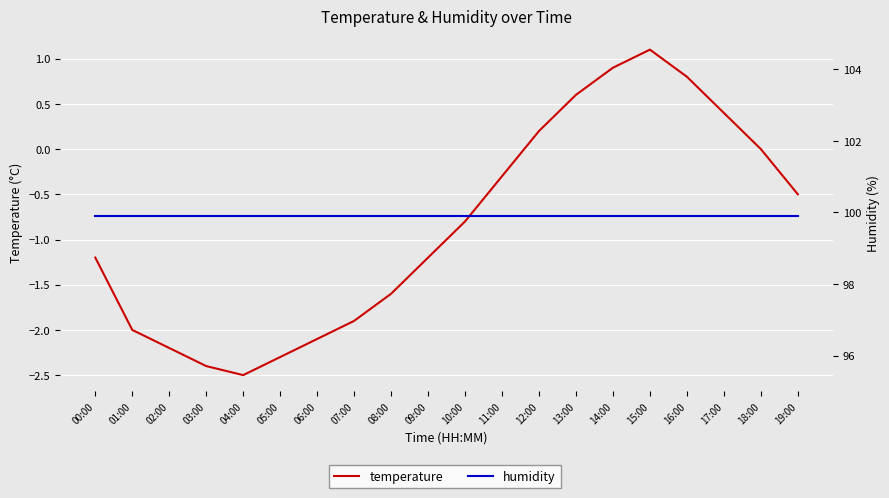

Reading left to right, transcribe all the data shown in this chart.

temperature: 00:00=-1.2	01:00=-2.0	02:00=-2.2	03:00=-2.4	04:00=-2.5	05:00=-2.3	06:00=-2.1	07:00=-1.9	08:00=-1.6	09:00=-1.2	10:00=-0.8	11:00=-0.3	12:00=0.2	13:00=0.6	14:00=0.9	15:00=1.1	16:00=0.8	17:00=0.4	18:00=0.0	19:00=-0.5
humidity: 00:00=99.9	01:00=99.9	02:00=99.9	03:00=99.9	04:00=99.9	05:00=99.9	06:00=99.9	07:00=99.9	08:00=99.9	09:00=99.9	10:00=99.9	11:00=99.9	12:00=99.9	13:00=99.9	14:00=99.9	15:00=99.9	16:00=99.9	17:00=99.9	18:00=99.9	19:00=99.9